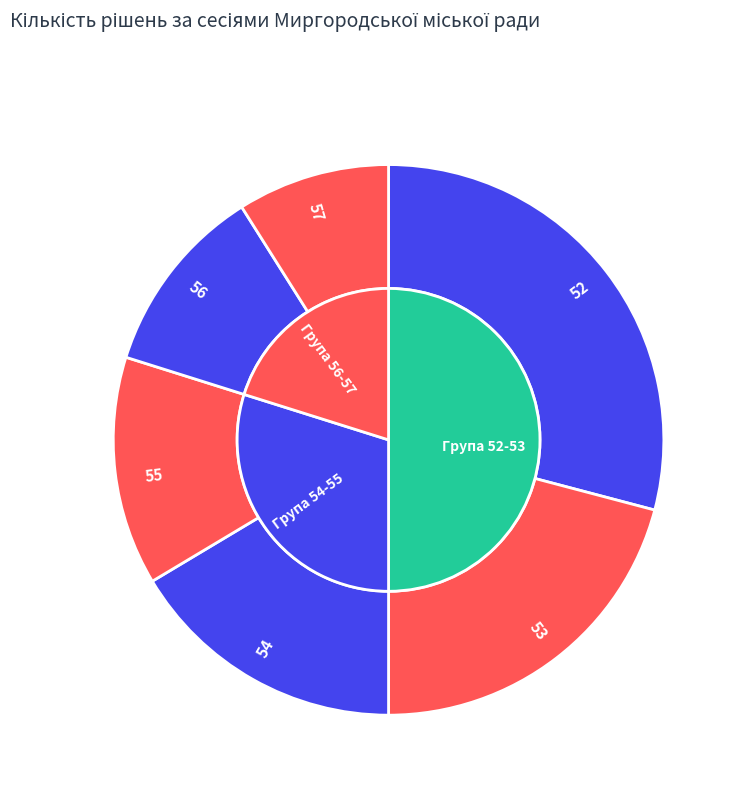

To the nearest percent, what portion does 52 represent?

29%